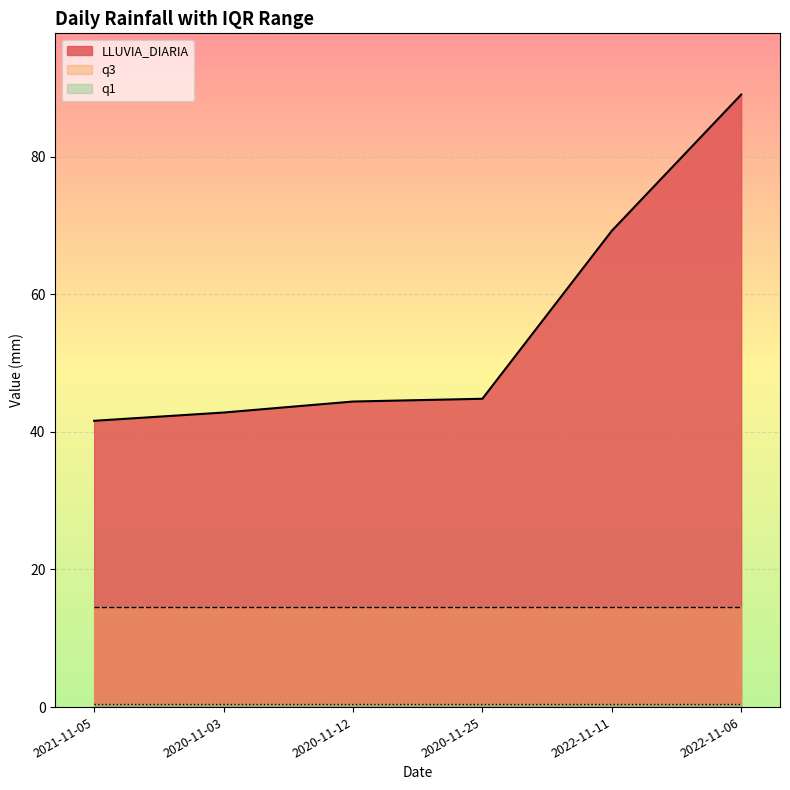

What is the maximum value shown in the chart?

89.0